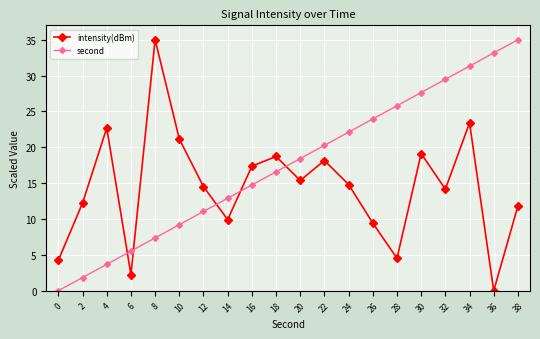

What are all the series names shown in the legend?

intensity(dBm), second